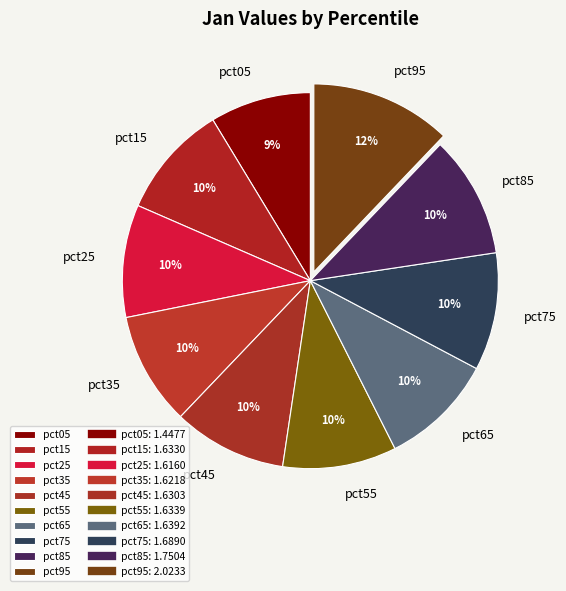

What percentage is the pct15 slice, to the nearest percent?

10%